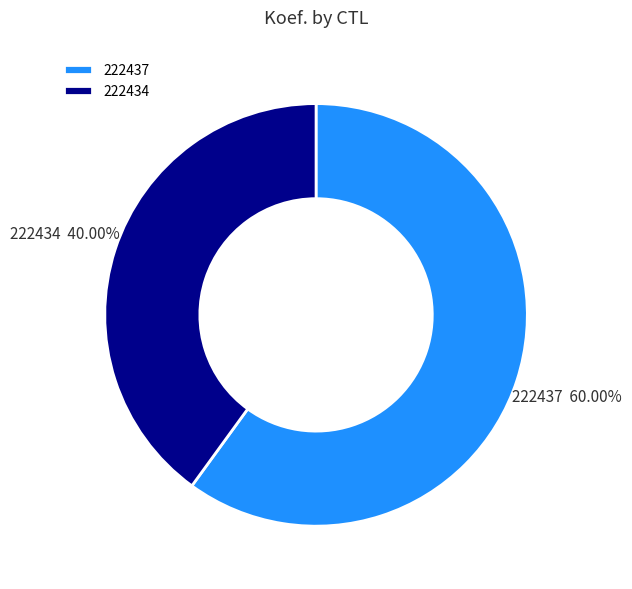

To the nearest percent, what is the difference between the largest and smallest slice percentages?

20%